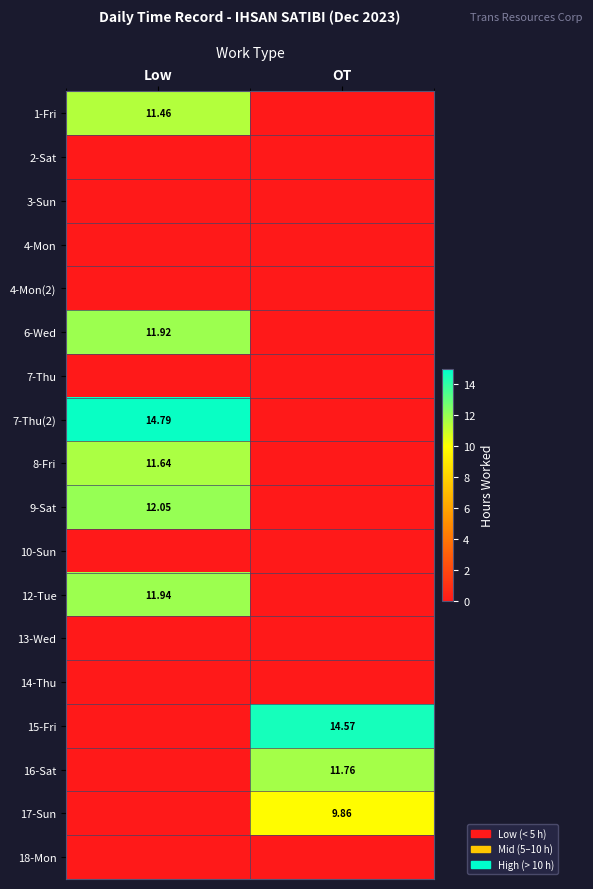

Is it true that 7-Thu equals 0.0 at Low?

True